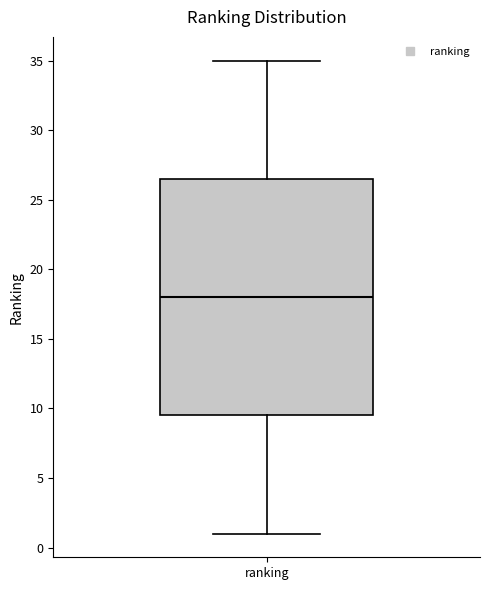

Where does the median line of the box for ranking sit on the y-axis? The values are not printed on the chart, so give them approximately, as read against the axis.

18.0